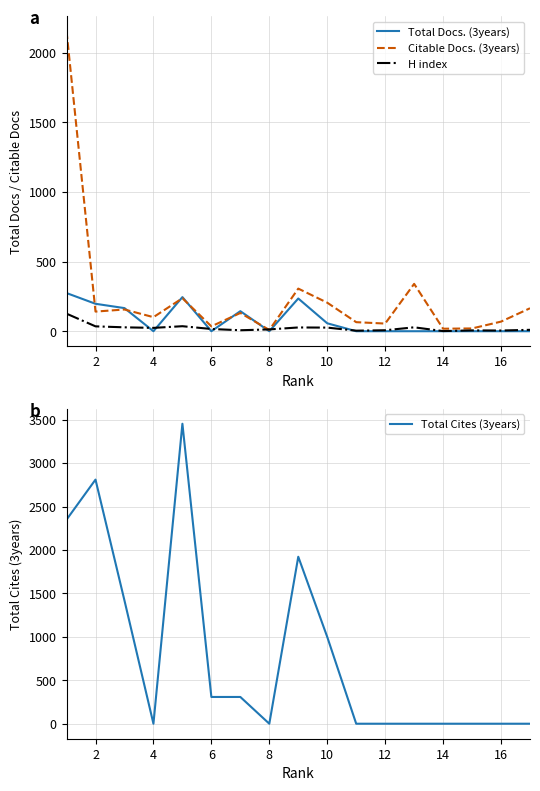

Is this an area chart (filled region under the line)?

No